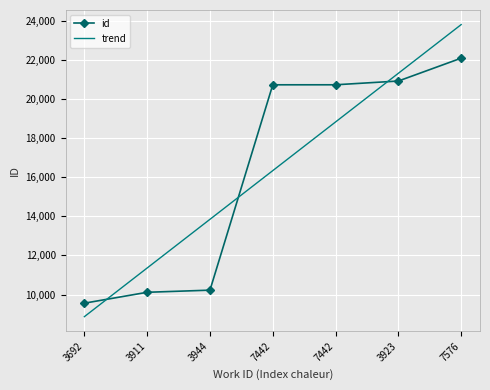

Where do id and trend first cross each other?

3692 and 3911